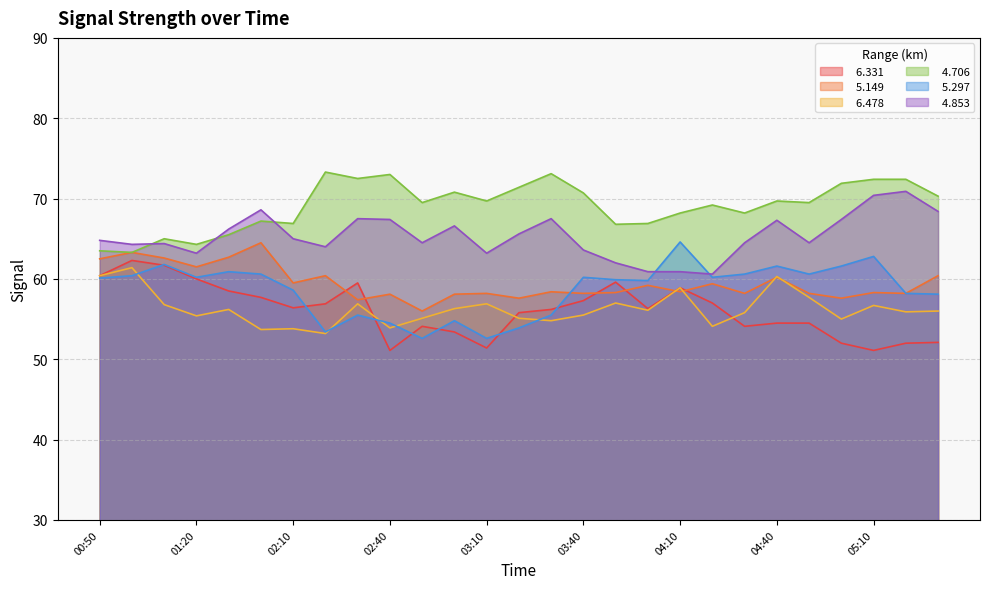

Is it true that   6.331 equals 91.2 at 02:20?

False